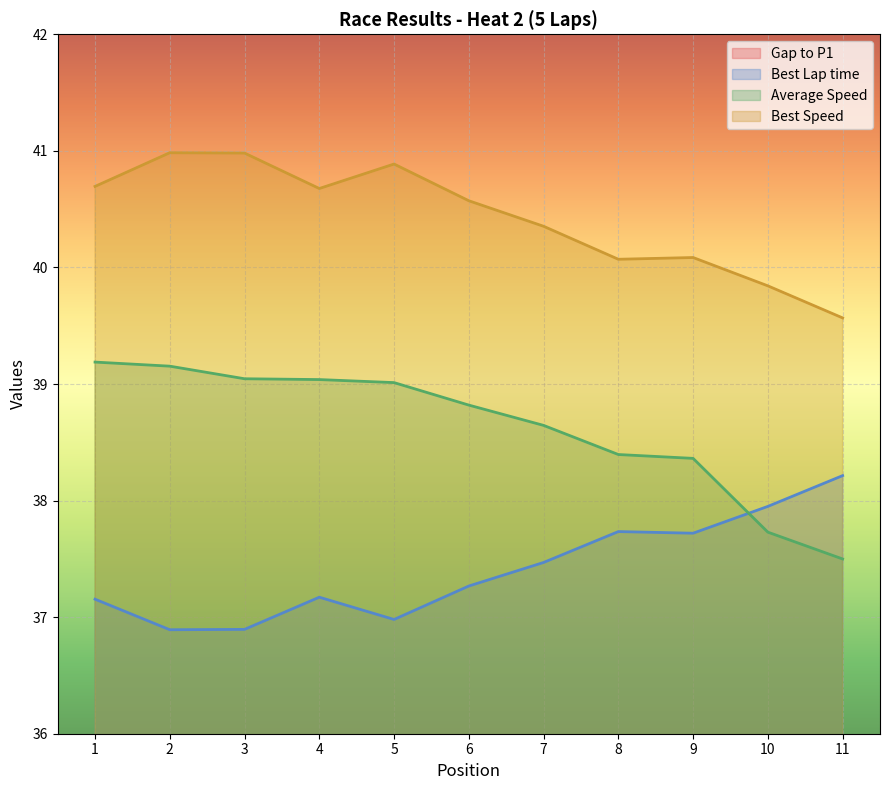

Rank the series at 4 from highest to lowest value.

Best Speed, Average Speed, Best Lap time, Gap to P1